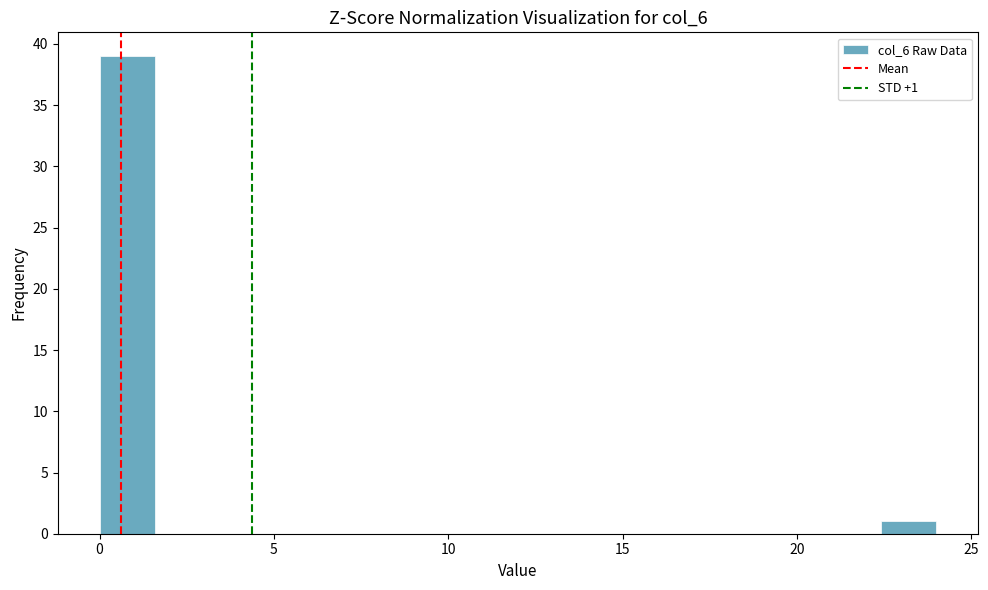

Read against the x-axis, roughly where is the centre of the tallest bar?

1.0